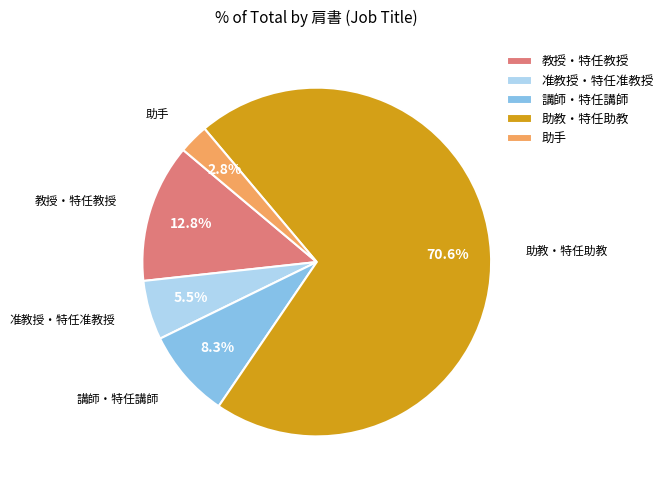

What is the smallest slice in the pie chart?

助手